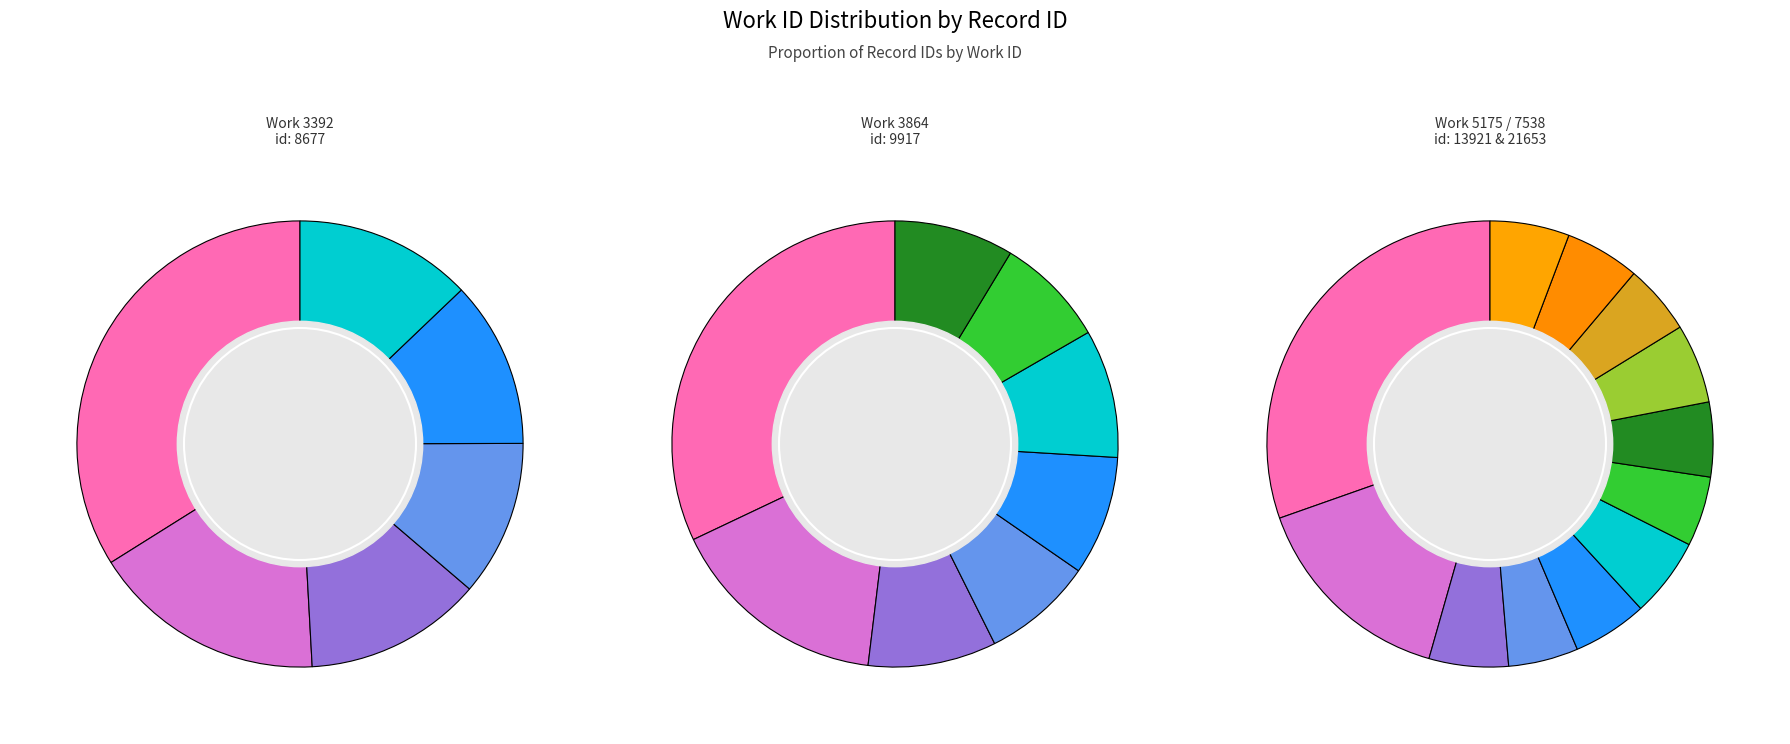

What percentage is NOT represented by 3392?

84.0%